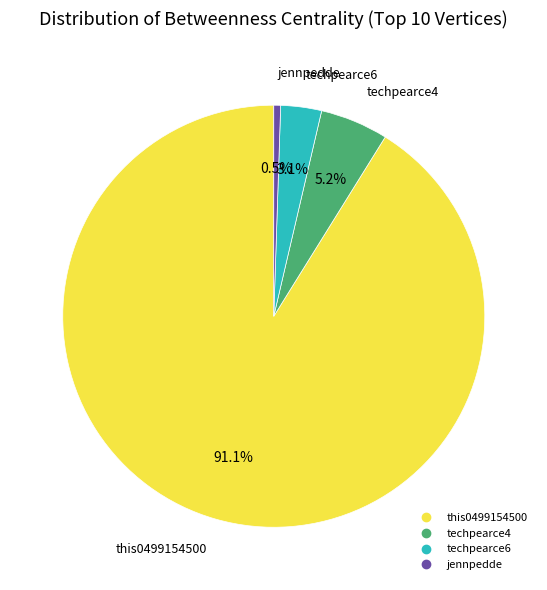

Which slice is the smallest?

jennpedde